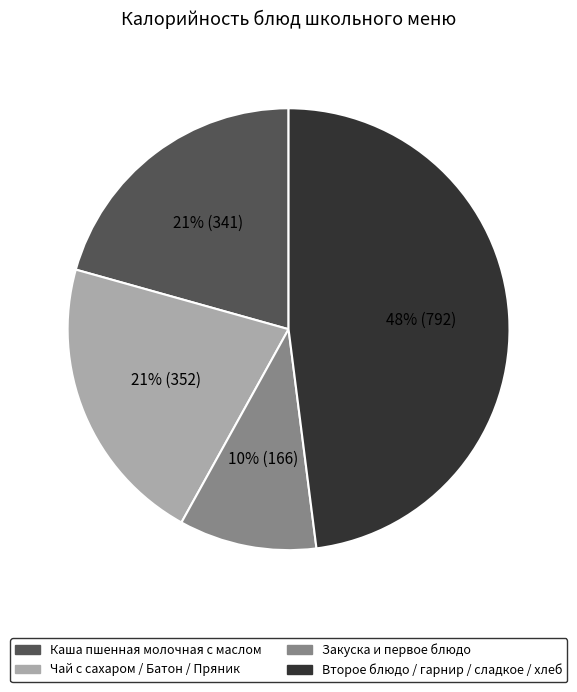

To the nearest percent, what percentage of the pie is Каша пшенная молочная с маслом?

21%